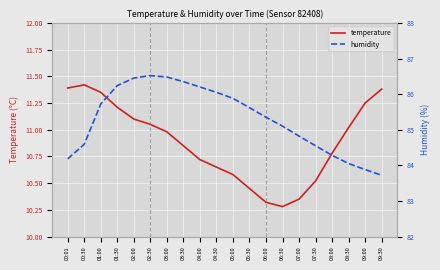

At which label is humidity closest to 85?

06:30